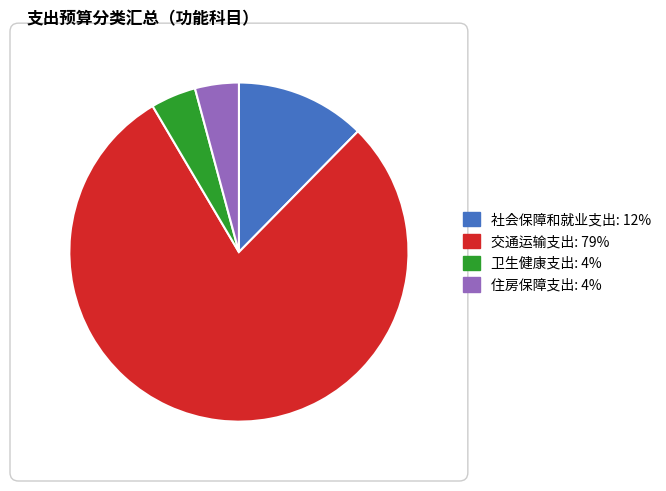

Is the sum of 住房保障支出 and 社会保障和就业支出 greater than half?

No